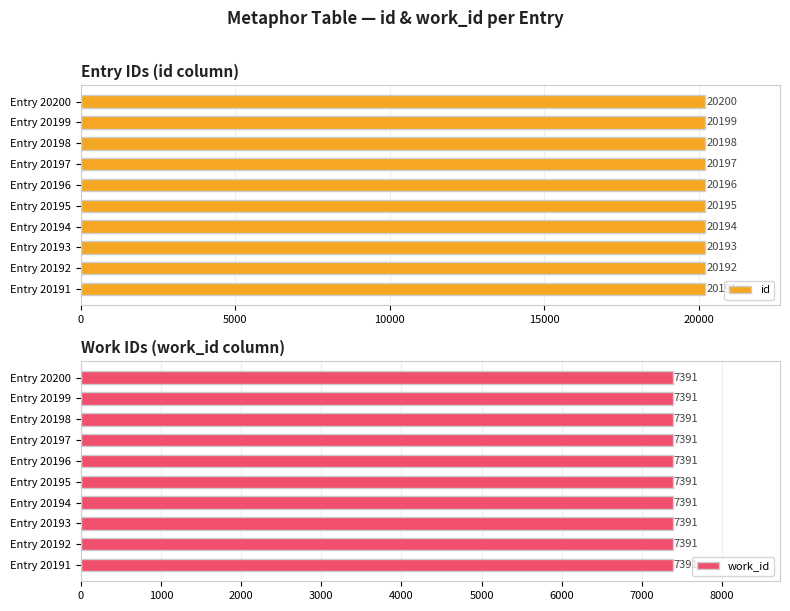

What is the greatest value displayed?

20200.0